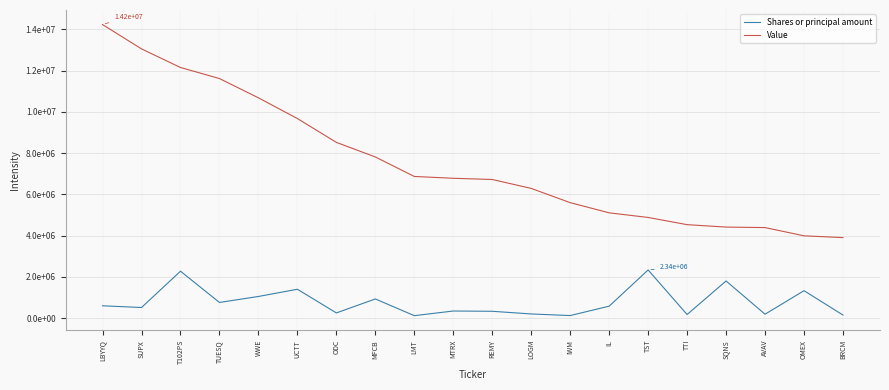

Is the value of Shares or principal amount at SQNS greater than the value of Value at UCTT?

No